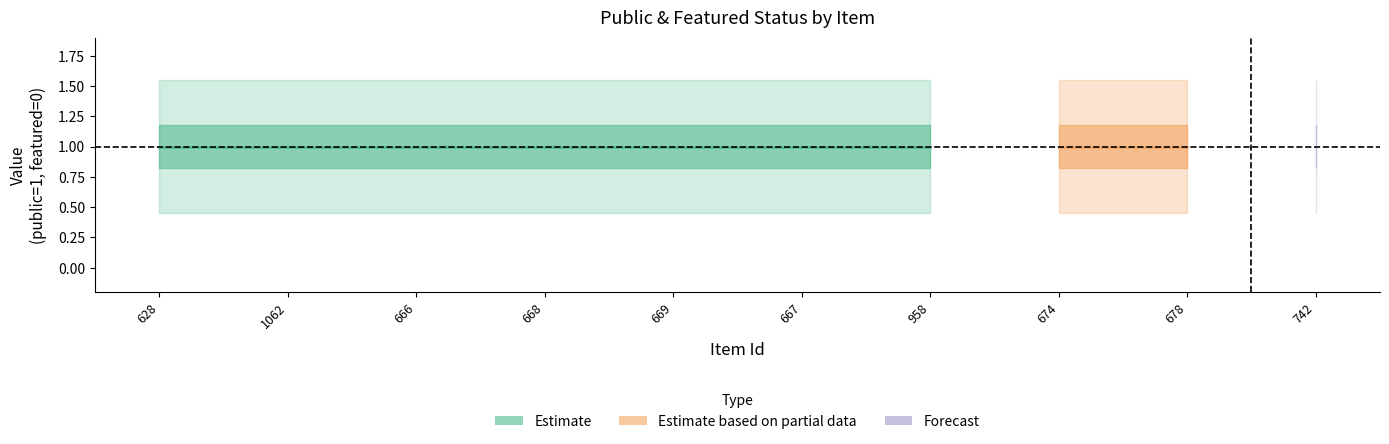

At which label is featured closest to 0?

628